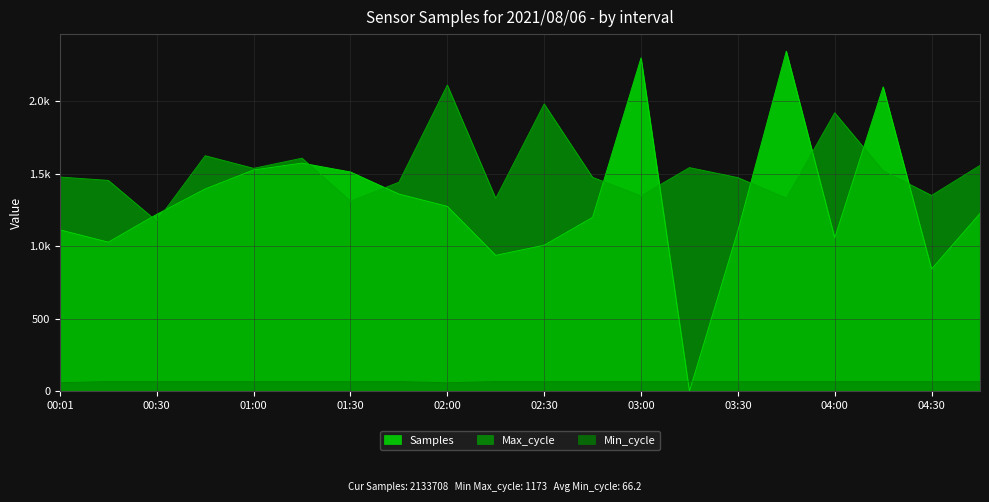

Between 03:45 and 04:15, which is larger?

03:45